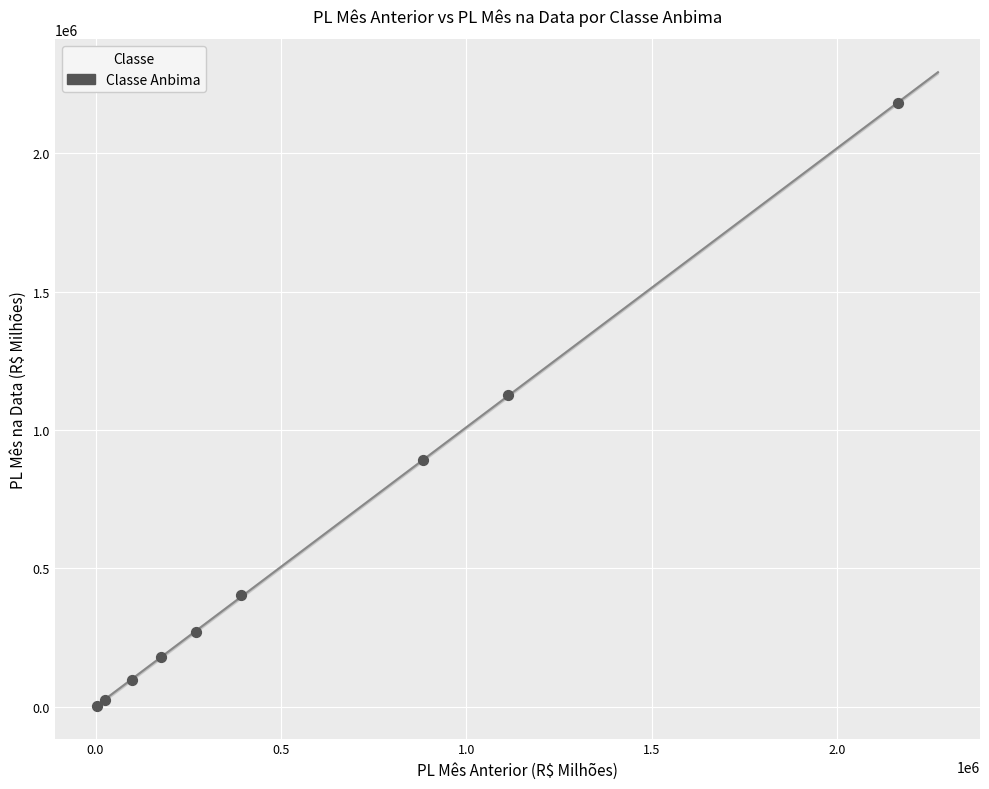

What Y value in the scatter plot is closest to 1092594?

1125736.3